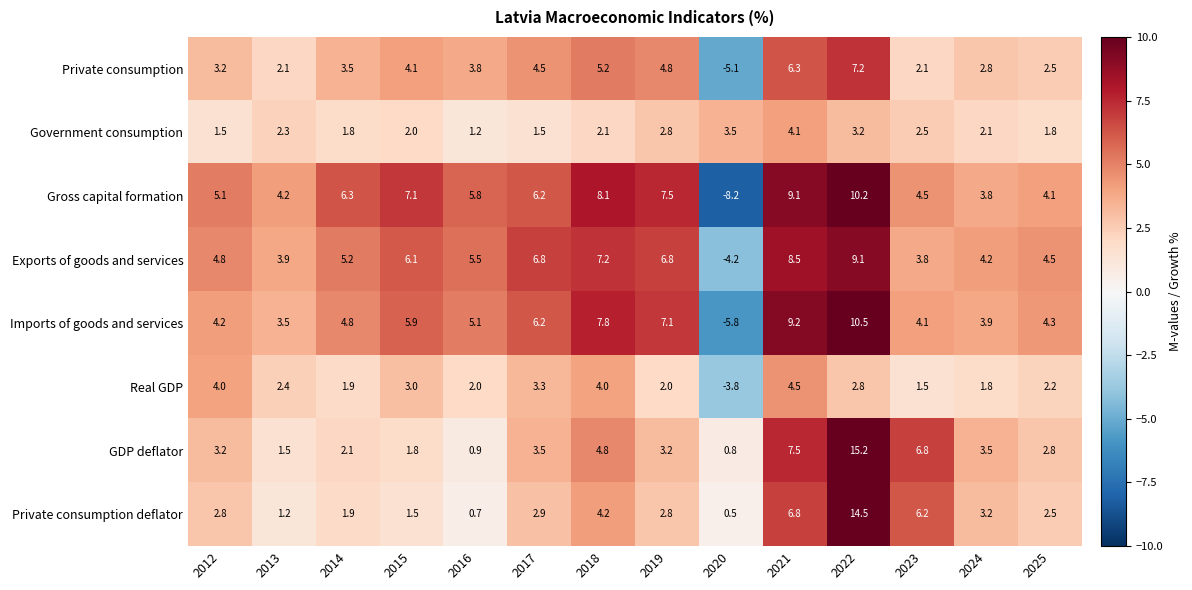

Which series has the widest spread of values?

Gross capital formation